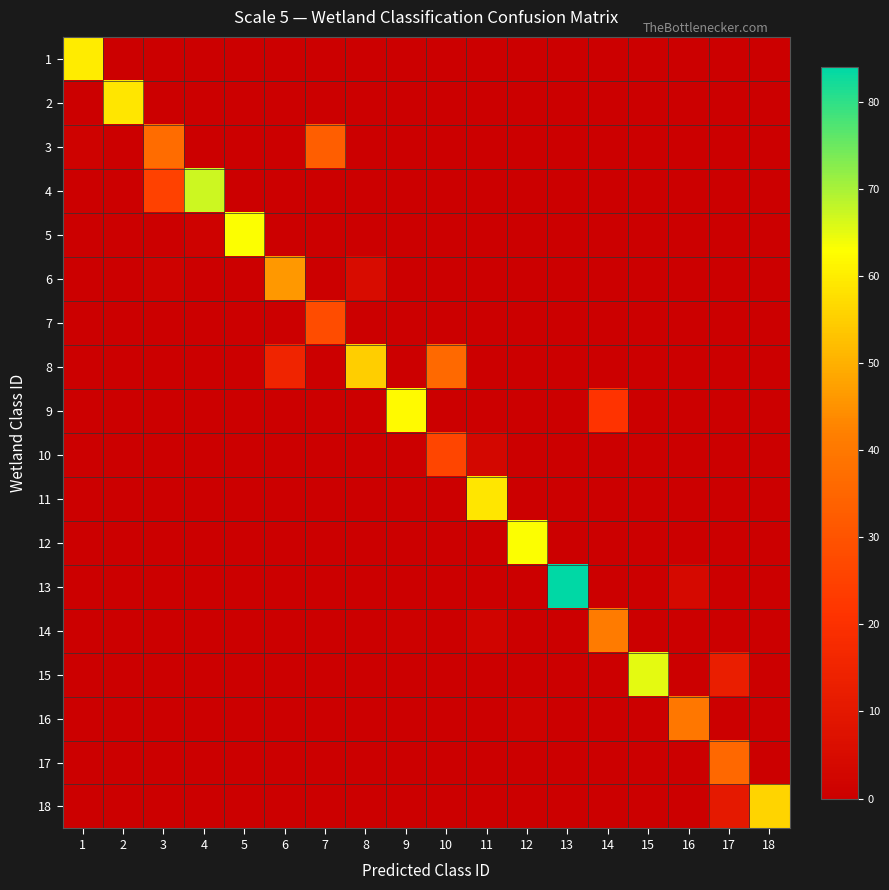

What is the maximum value shown in the chart?

84.0